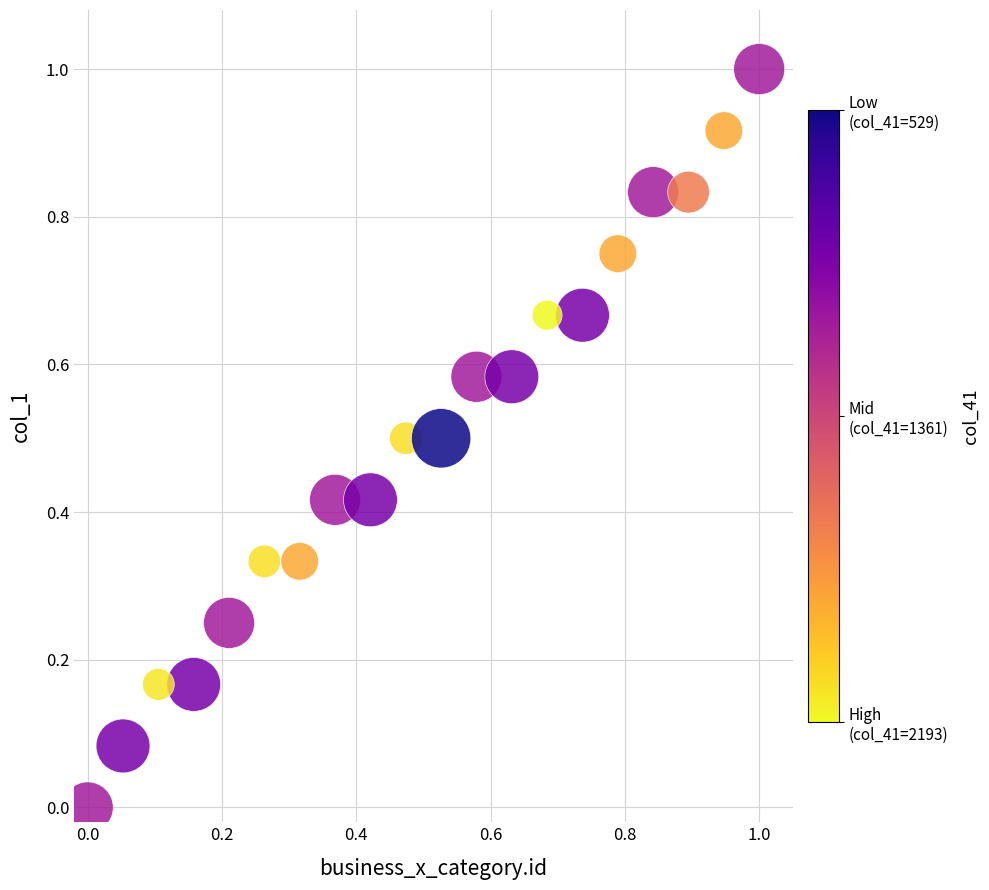

What is the range of X values (max minus min)?

1.0